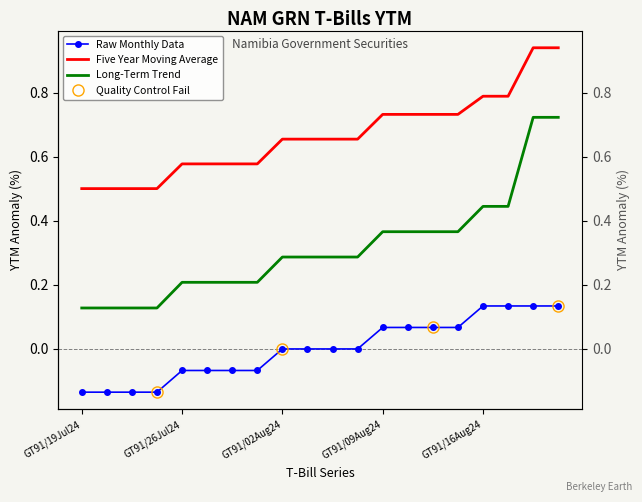

True or false: Raw Monthly Data and Long-Term Trend intersect in this chart.

False